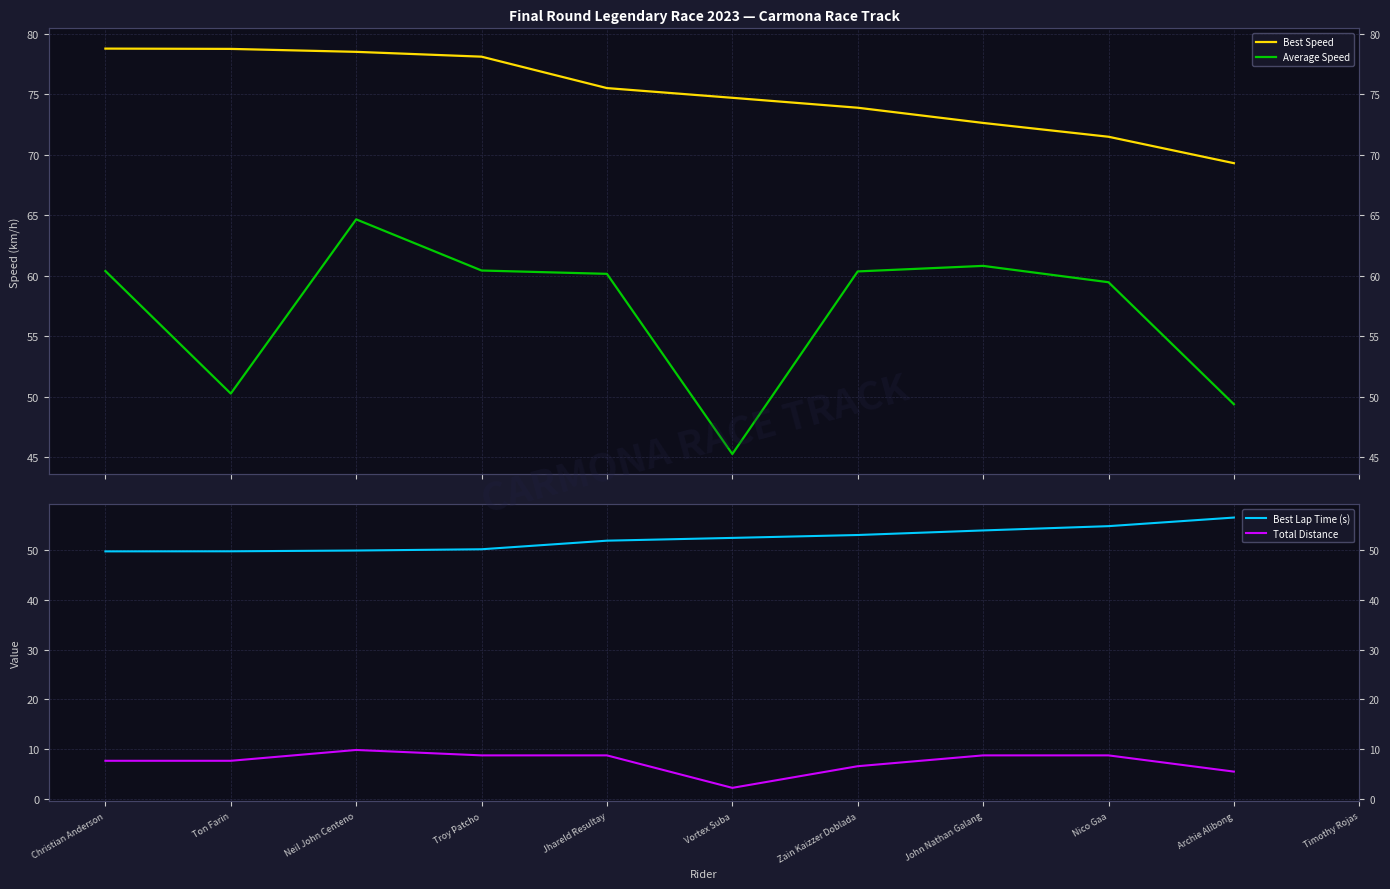

What is the lowest value of the Total Distance series?

2.2